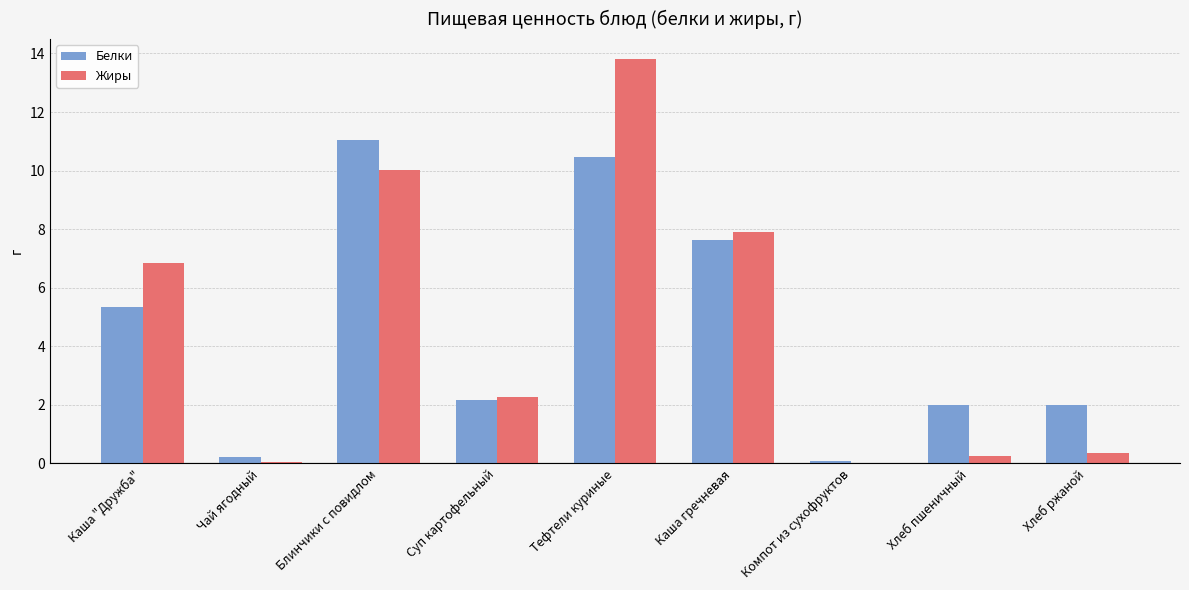

Does the chart contain stacked bars?

No